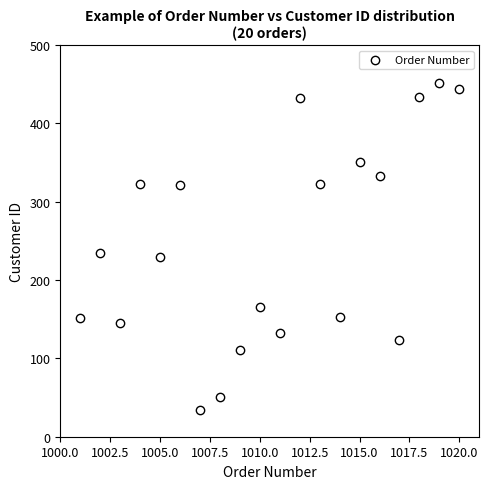

What is the range of Y values (max minus min)?

417